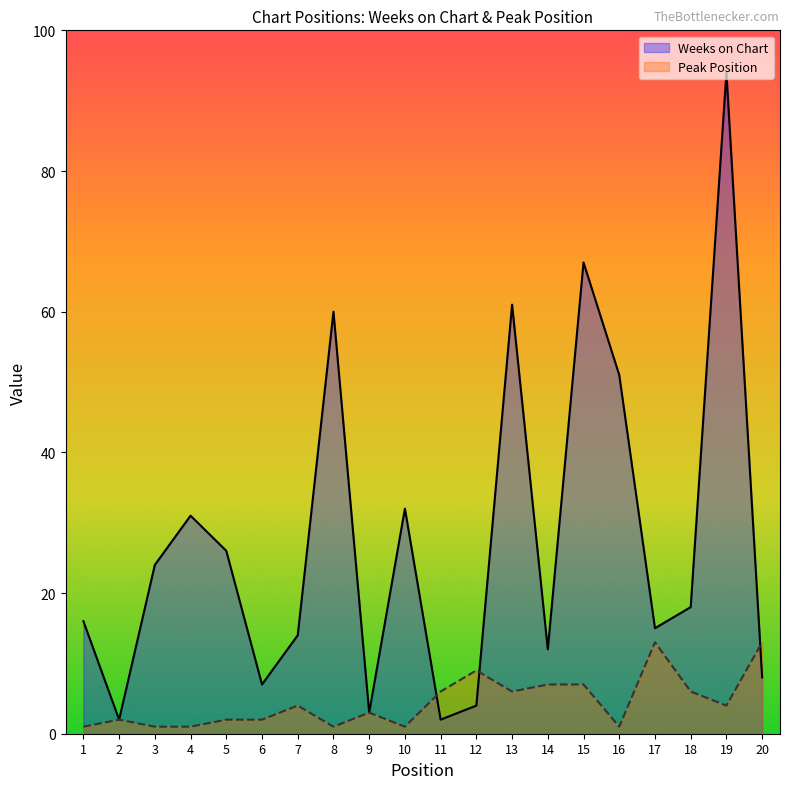

What is the highest value of the Peak Position series?

13